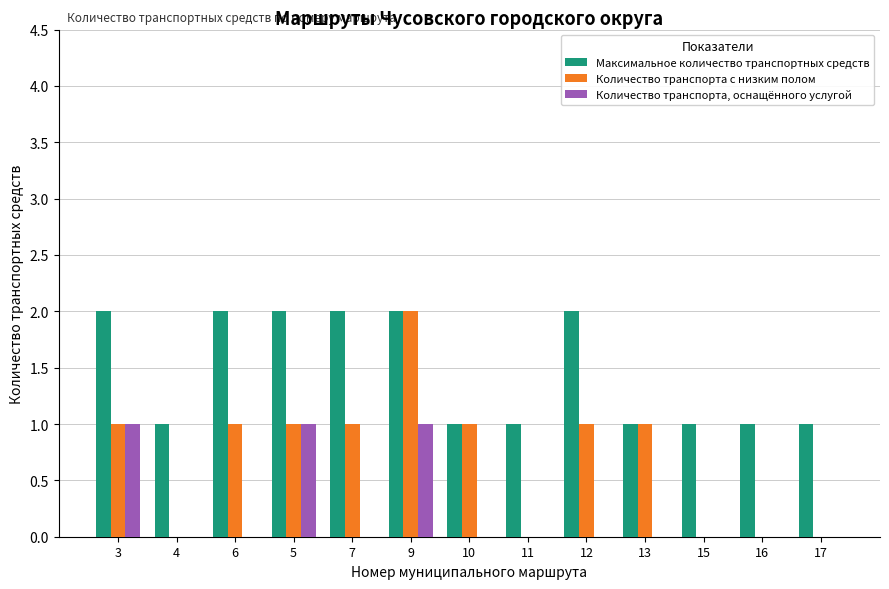

The value of Максимальное количество транспортных средств at 13 is 2. True or false?

False